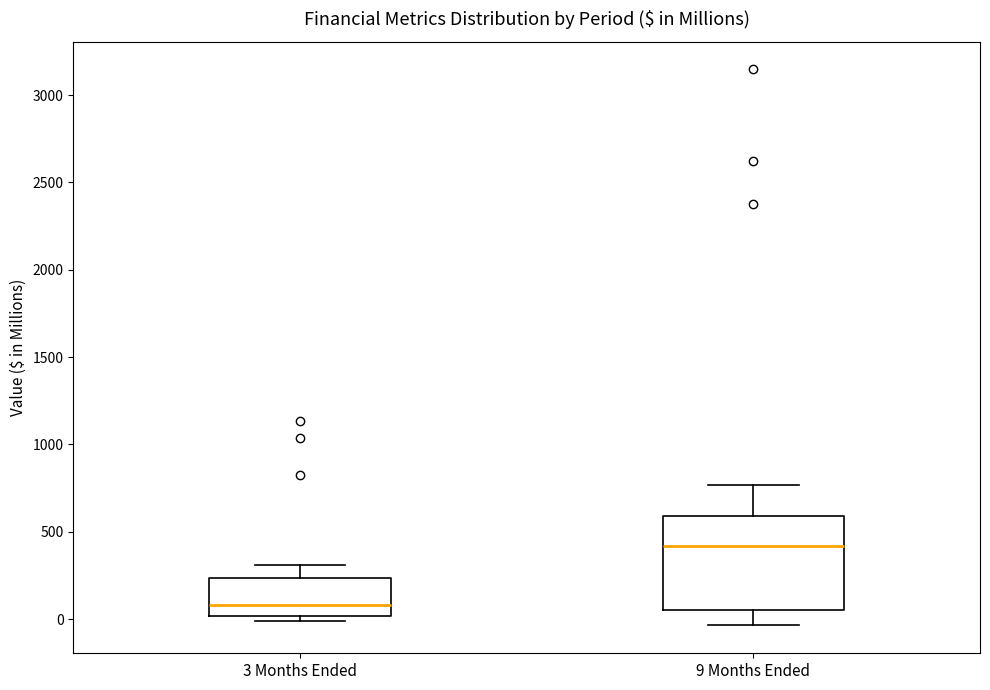

Which box's median line is the highest?

9 Months Ended